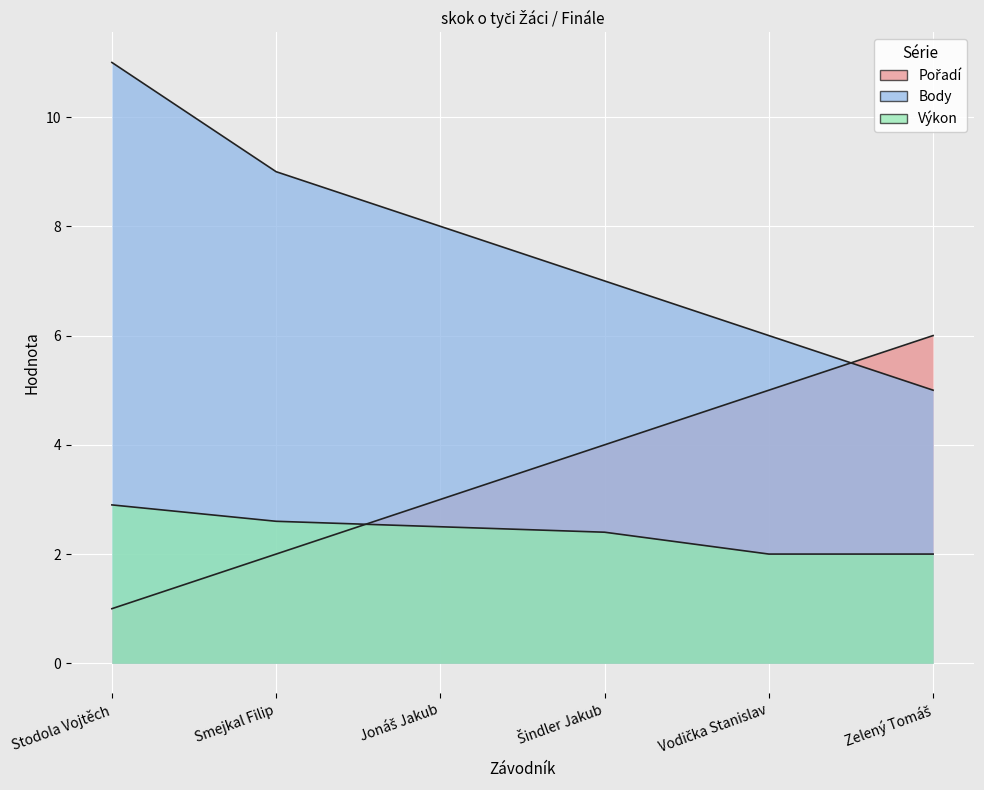

How many Výkon values are between 2 and 3?

6